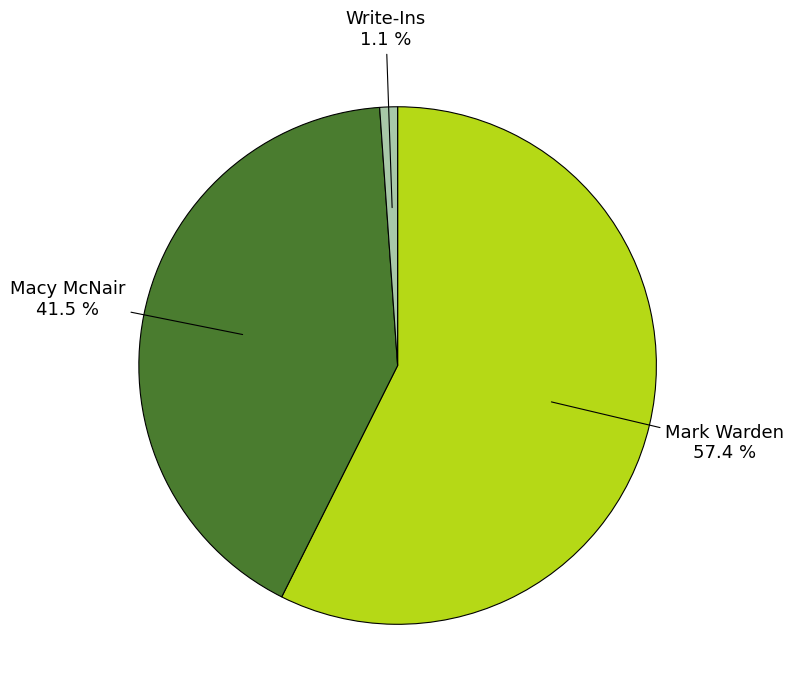

Is there any slice that represents more than half of the pie?

Yes